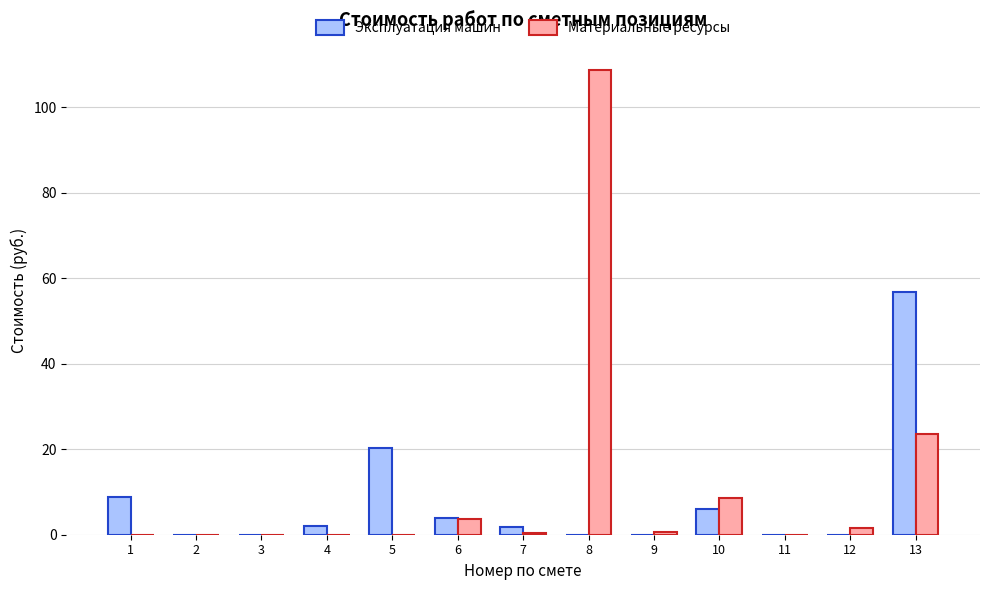

What is the sum of all Эксплуатация машин values?

99.6